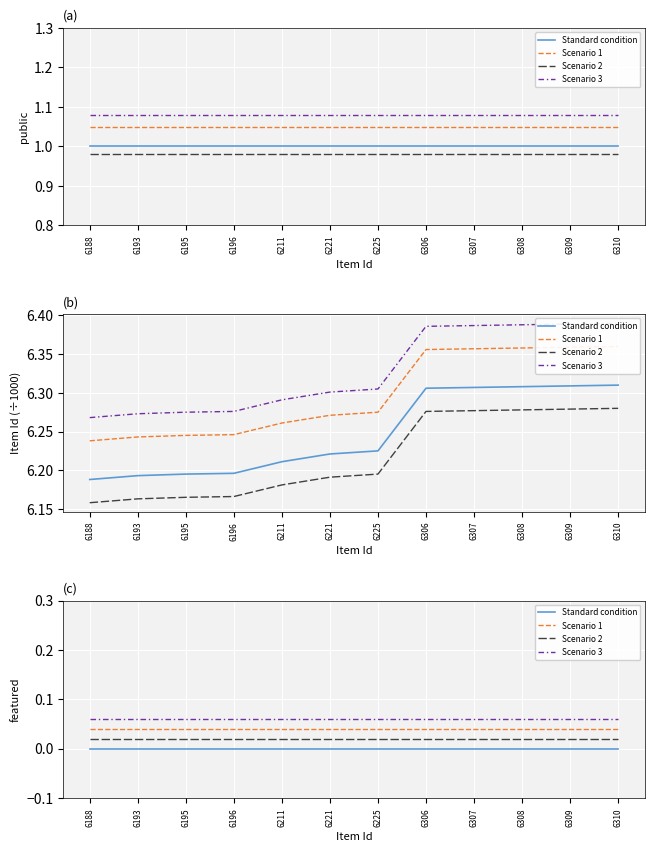

Is it true that Scenario 3 equals 0.0 at 6308?

False